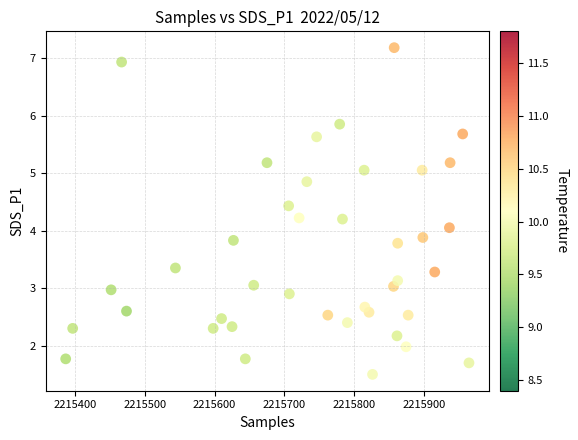

What is the range of X values (max minus min)?

577.0